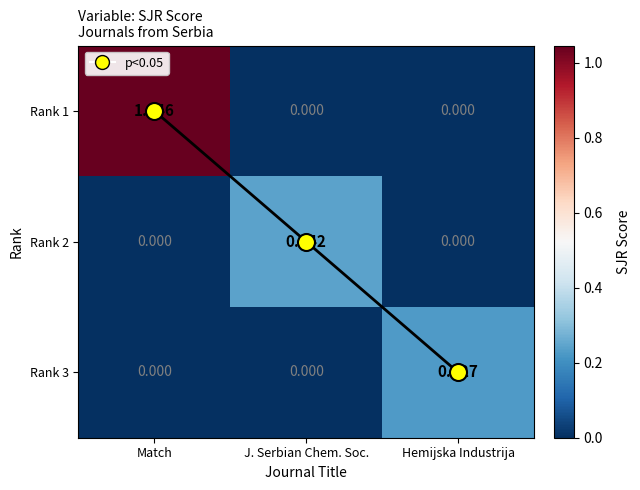

Which category has the highest value in the Rank 3 series?

Hemijska Industrija